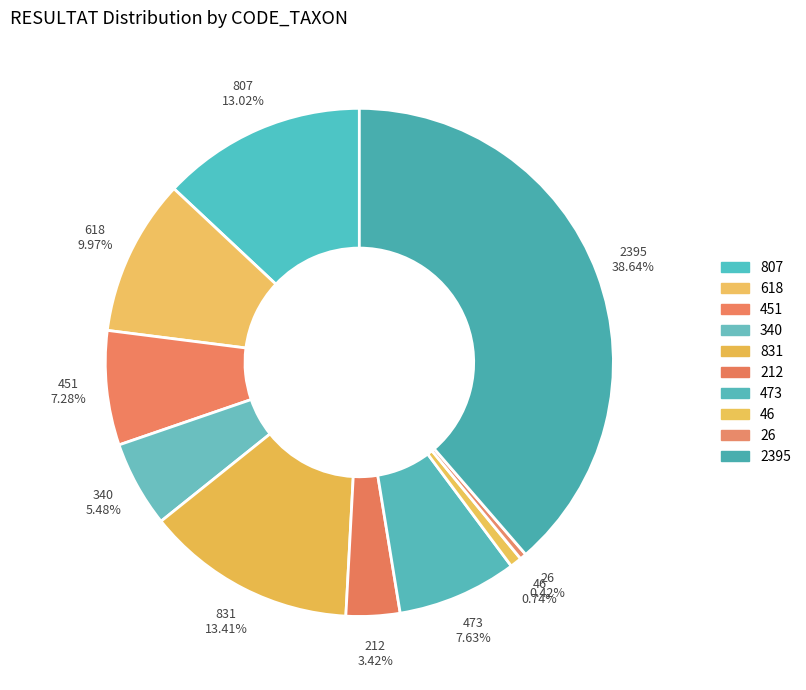

Is there a majority slice in this chart?

No